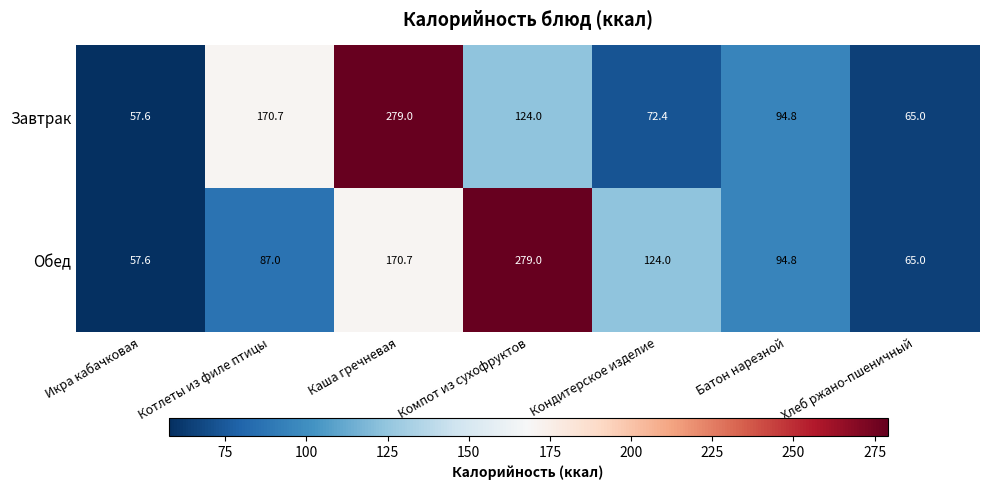

List the series in order of their overall mean, highest first.

Обед, Завтрак